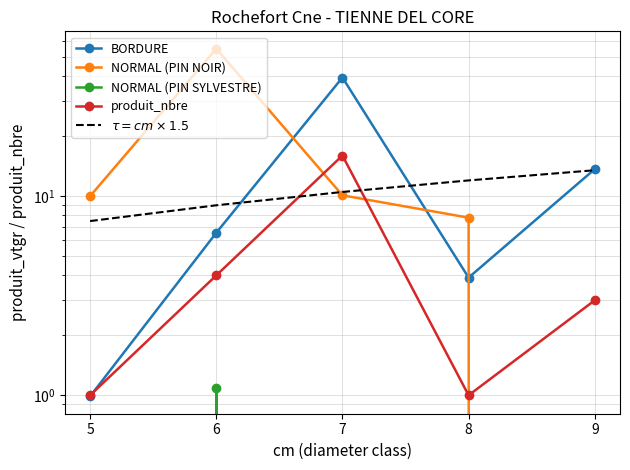

True or false: produit_nbre and NORMAL (PIN SYLVESTRE) intersect in this chart.

False